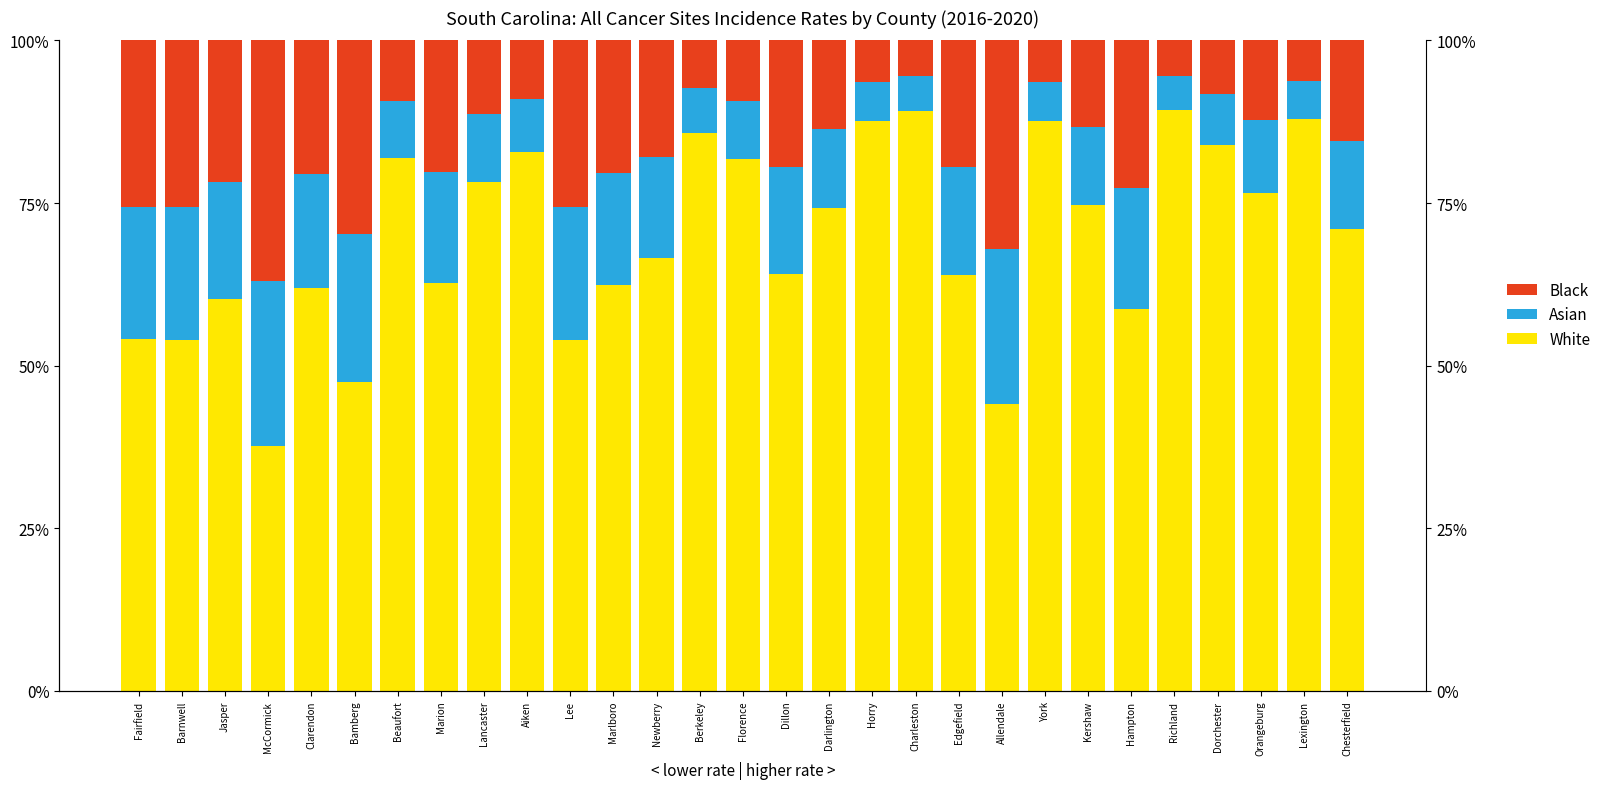

What value does the White series have at Aiken?

0.8